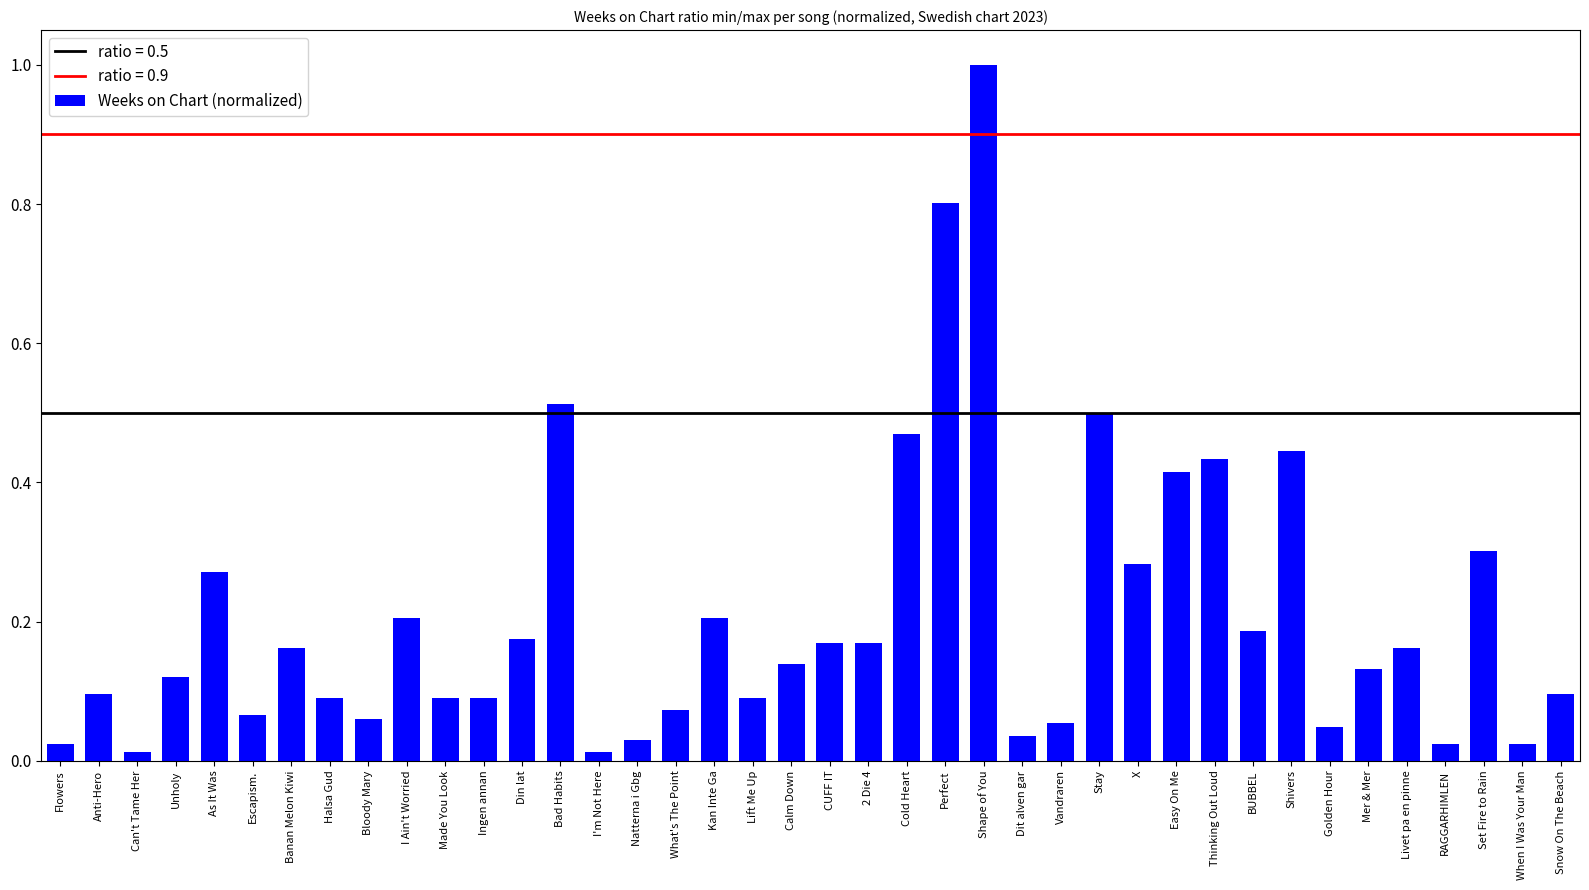

What is the sum of the values at Easy On Me and 2 Die 4?

0.6